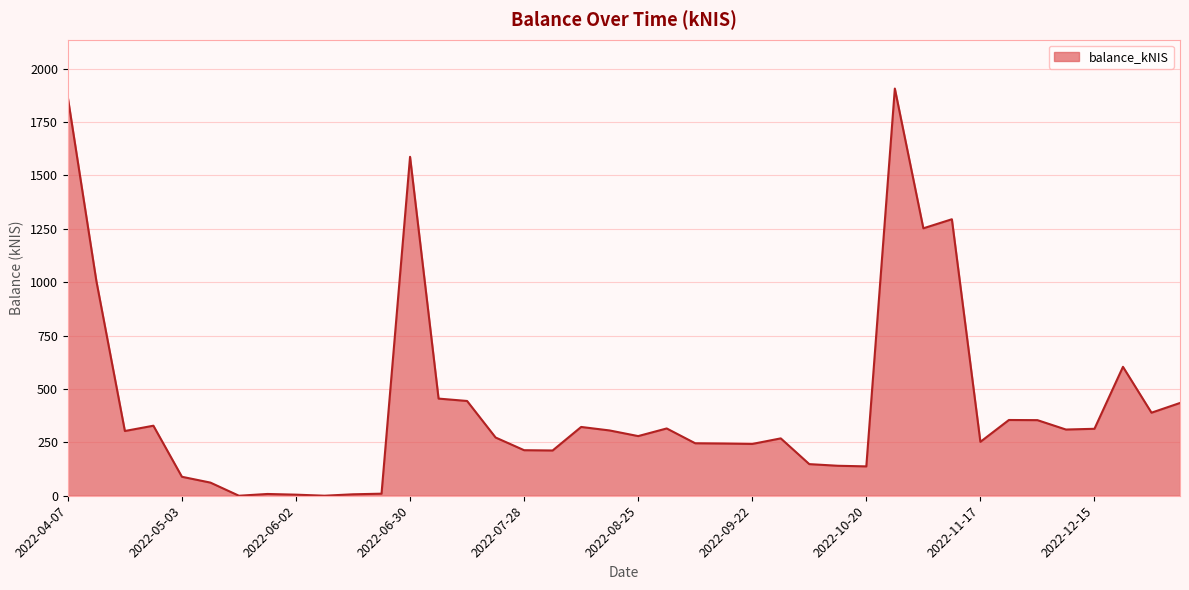

What is the greatest value displayed?

1906.2